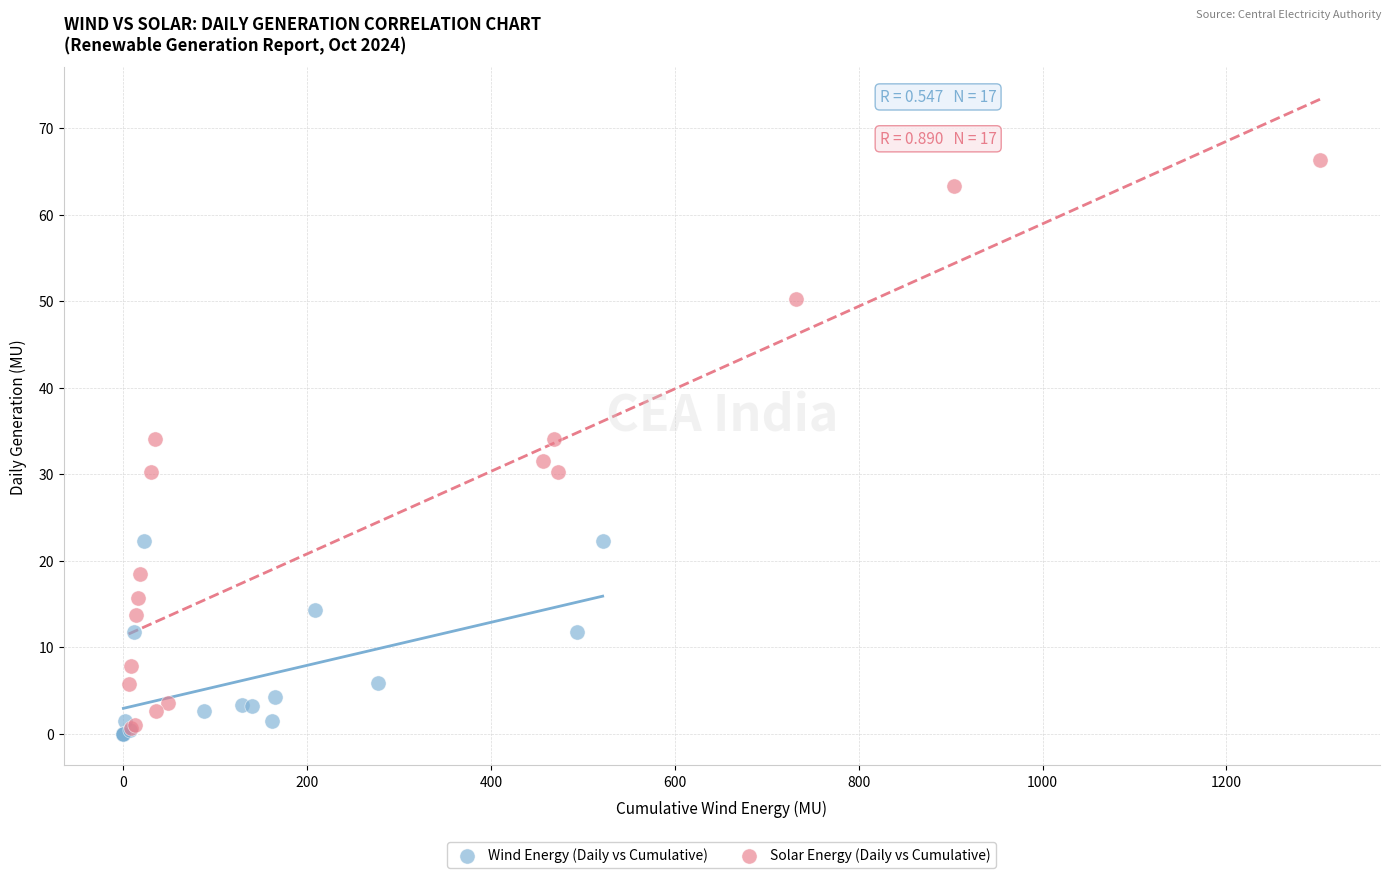

Which series has the largest Y range (max minus min)?

Solar Energy (Daily vs Cumulative)